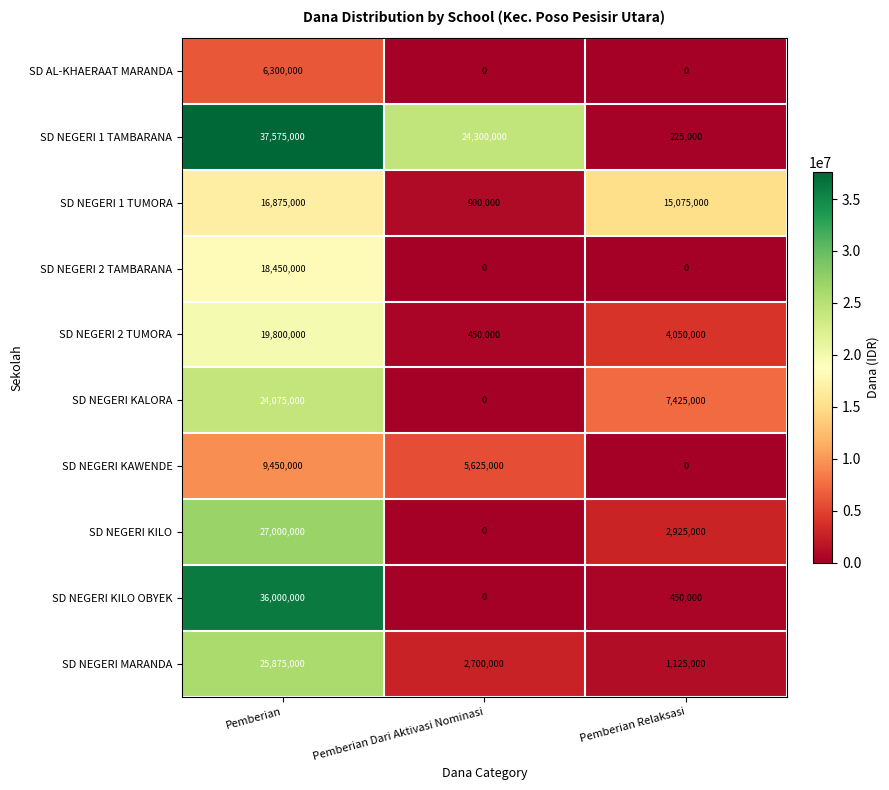

Count the SD NEGERI 1 TUMORA values in the range 900000 to 16875000.

3